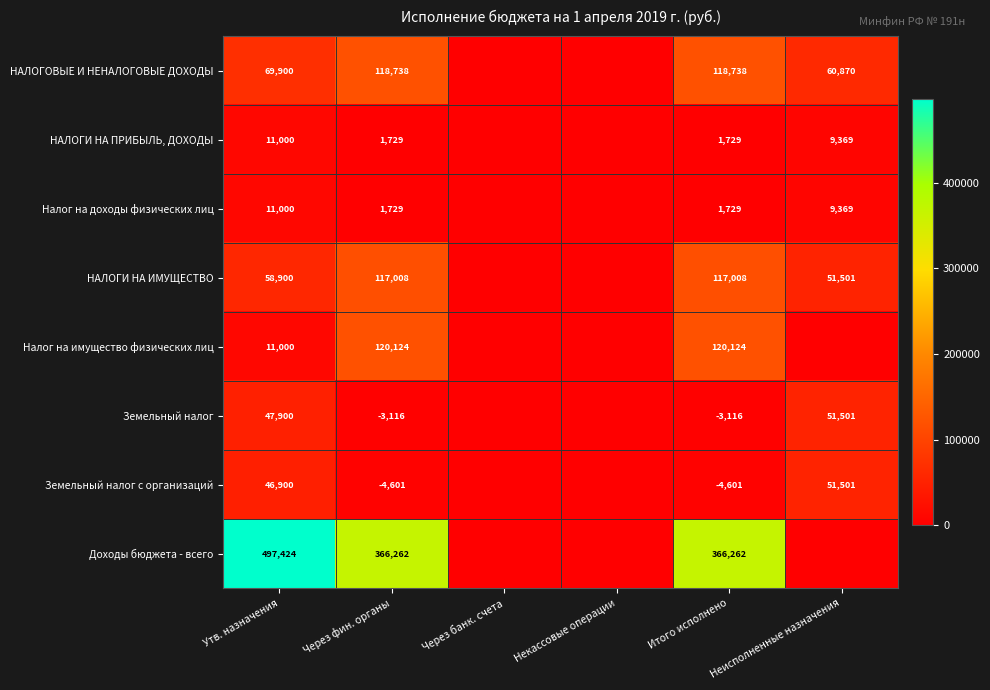

What is the sum of the НАЛОГИ НА ИМУЩЕСТВО values at Неисполненные назначения and Через фин. органы?

168509